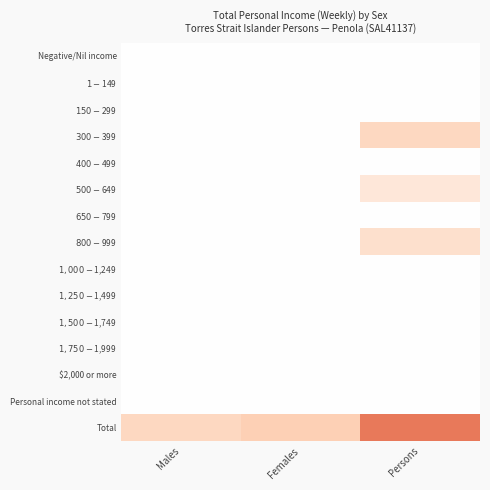

At Males, list the series in order from largest to smallest.

Total, Negative/Nil income, $1-$149, $150-$299, $300-$399, $400-$499, $500-$649, $650-$799, $800-$999, $1,000-$1,249, $1,250-$1,499, $1,500-$1,749, $1,750-$1,999, $2,000 or more, Personal income not stated